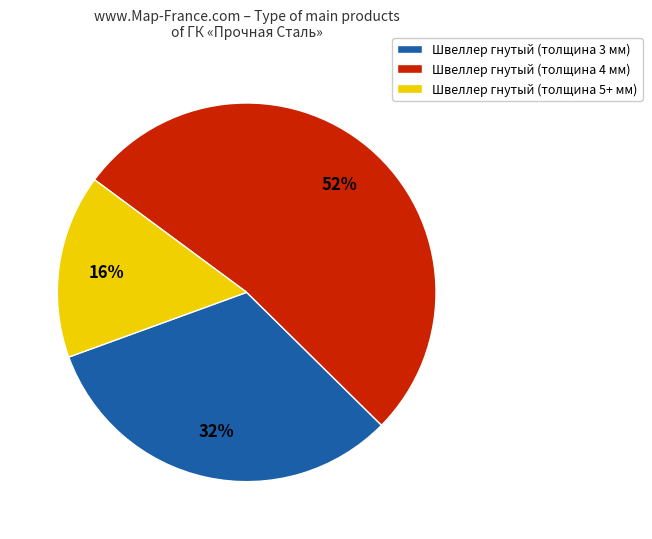

Which has a higher value, Швеллер гнутый (толщина 5+ мм) or Швеллер гнутый (толщина 4 мм)?

Швеллер гнутый (толщина 4 мм)